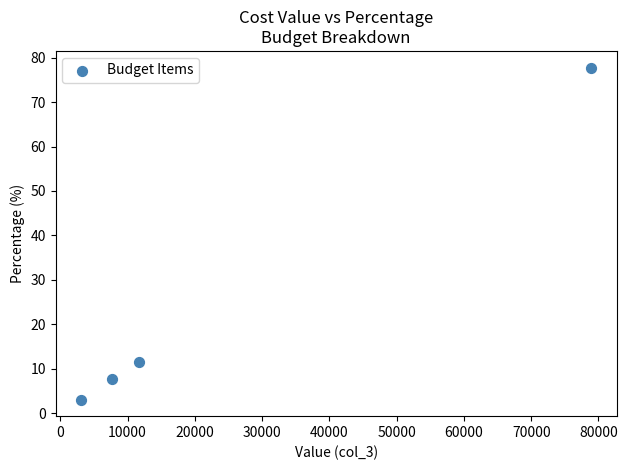

What is the range of Y values (max minus min)?

74.7